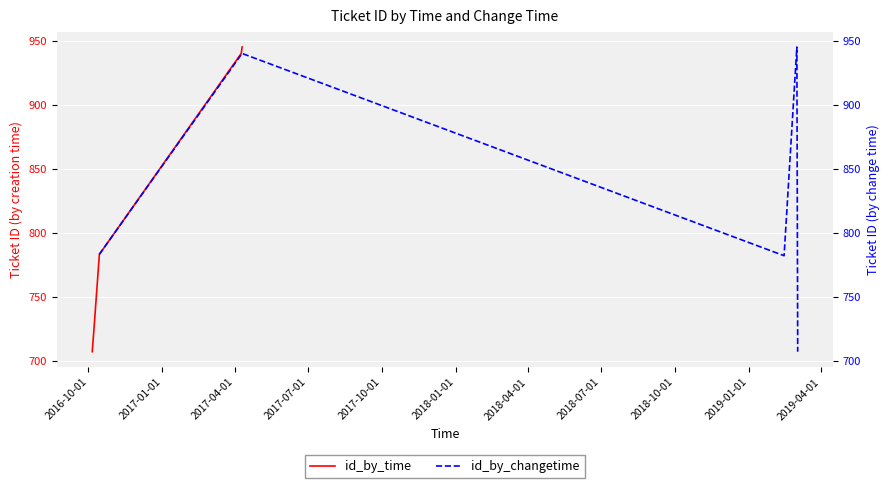

How many distinct data groups are displayed?

2